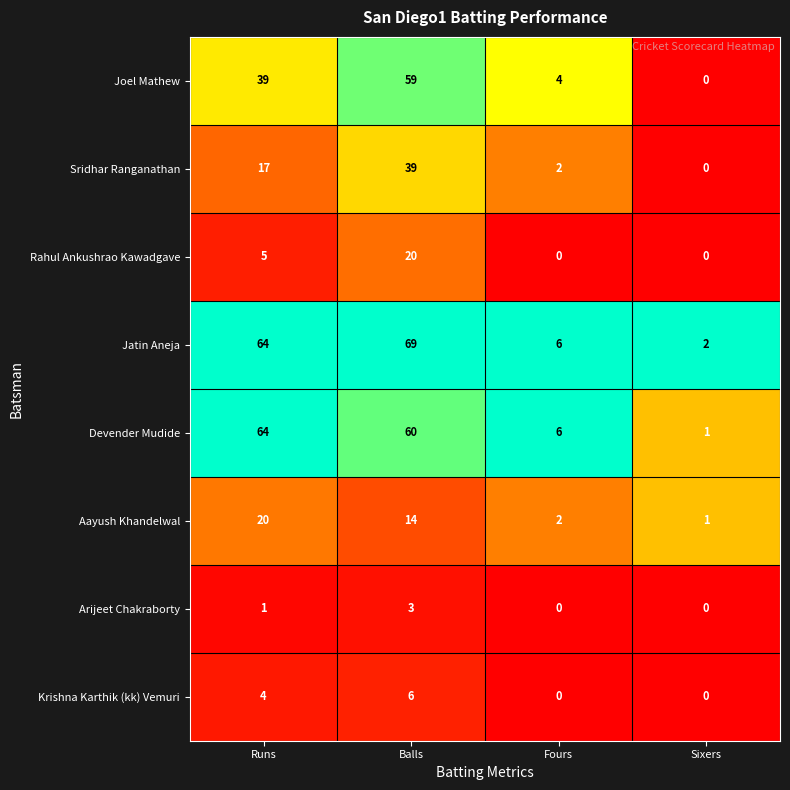

What is the sum of the Krishna Karthik (kk) Vemuri values at Sixers and Runs?

4